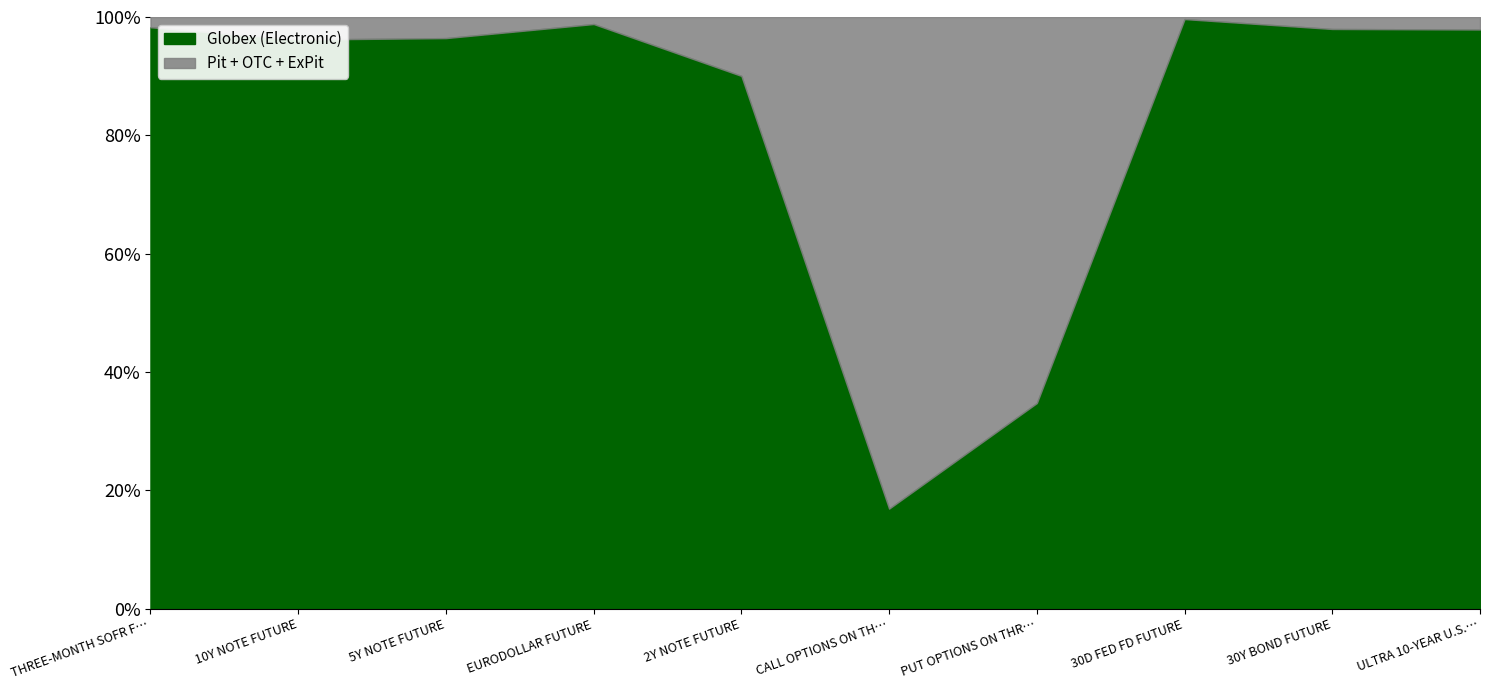

At which label does Globex (Electronic) reach its minimum?

CALL OPTIONS ON TH…